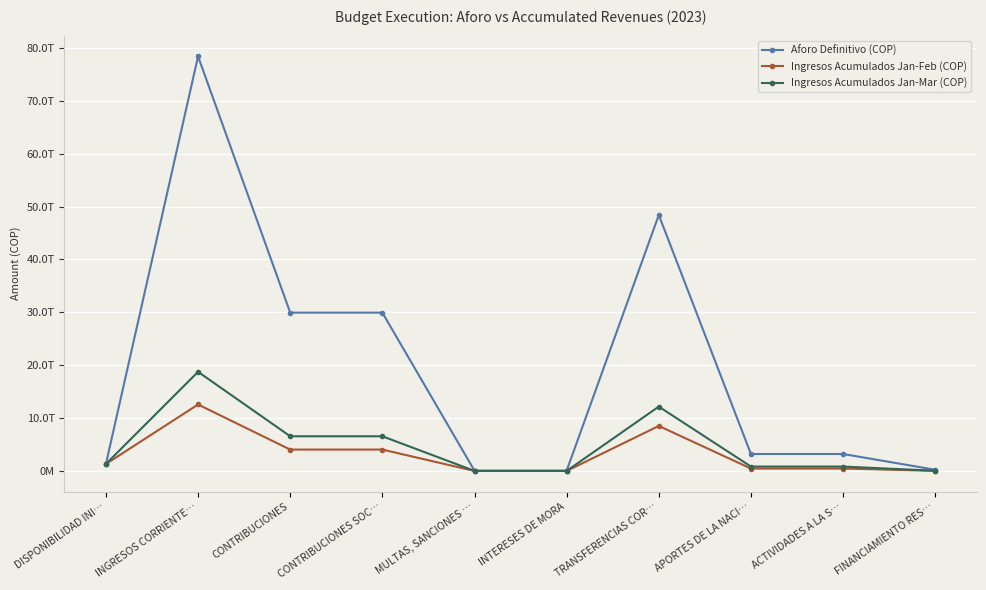

Is this an area chart (filled region under the line)?

No